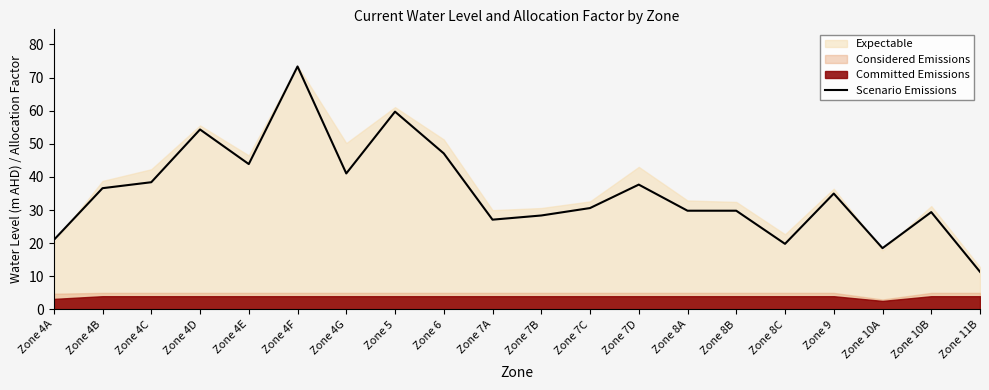

Which label corresponds to the smallest value in the chart?

Zone 11B